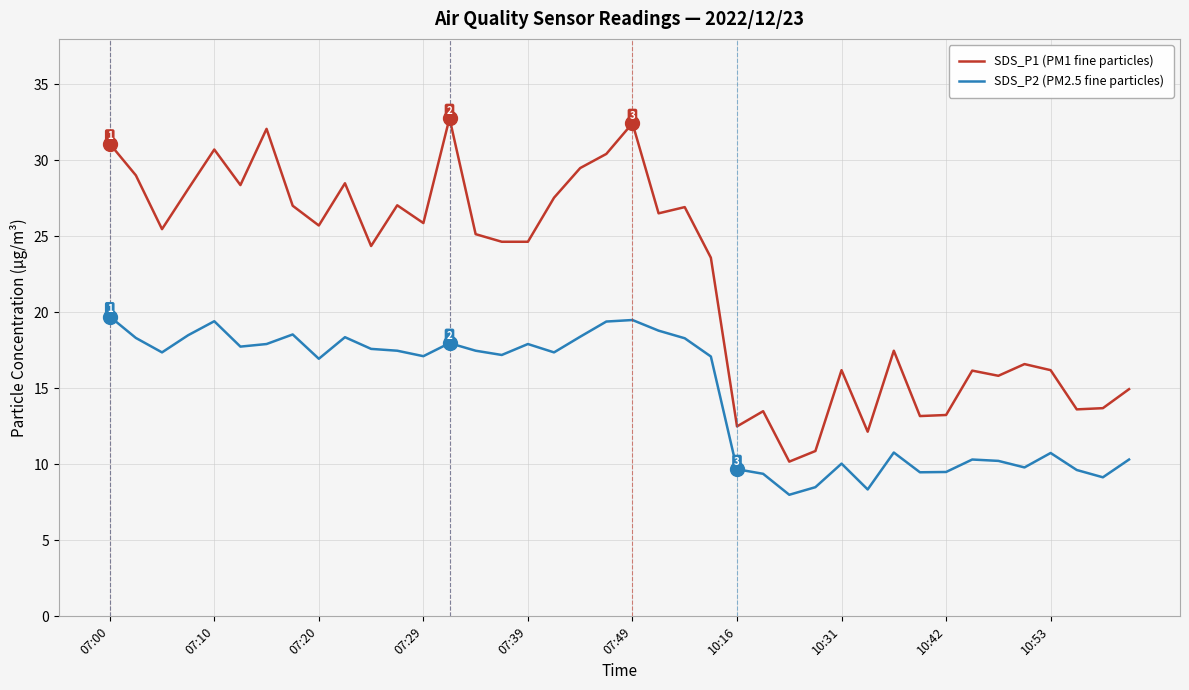

At how many categories does at least one series exceed 22?

24